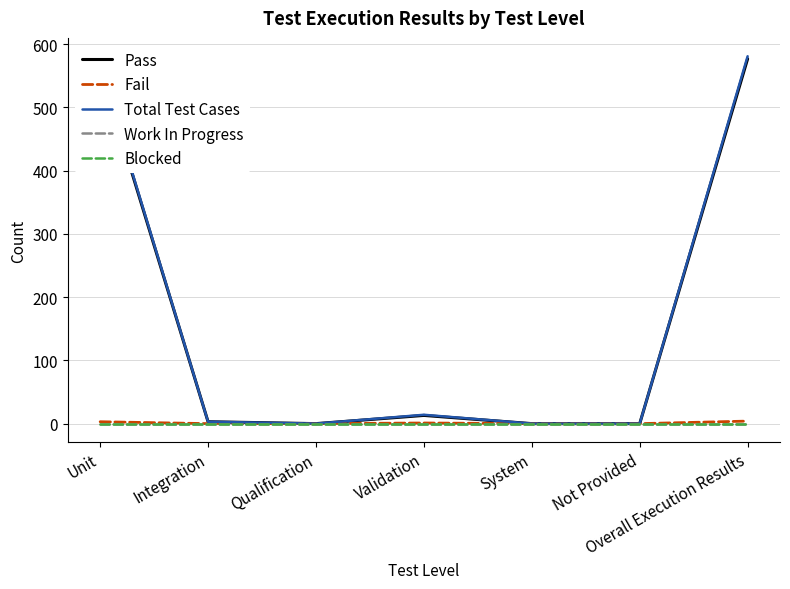

Is it true that Work In Progress equals 0 at System?

True